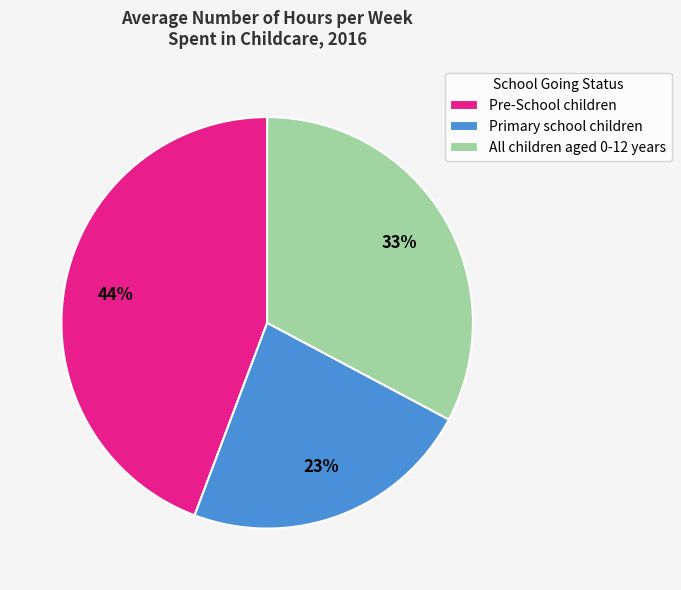

Rank the categories by value from lowest to highest.

Primary school children, All children aged 0-12 years, Pre-School children